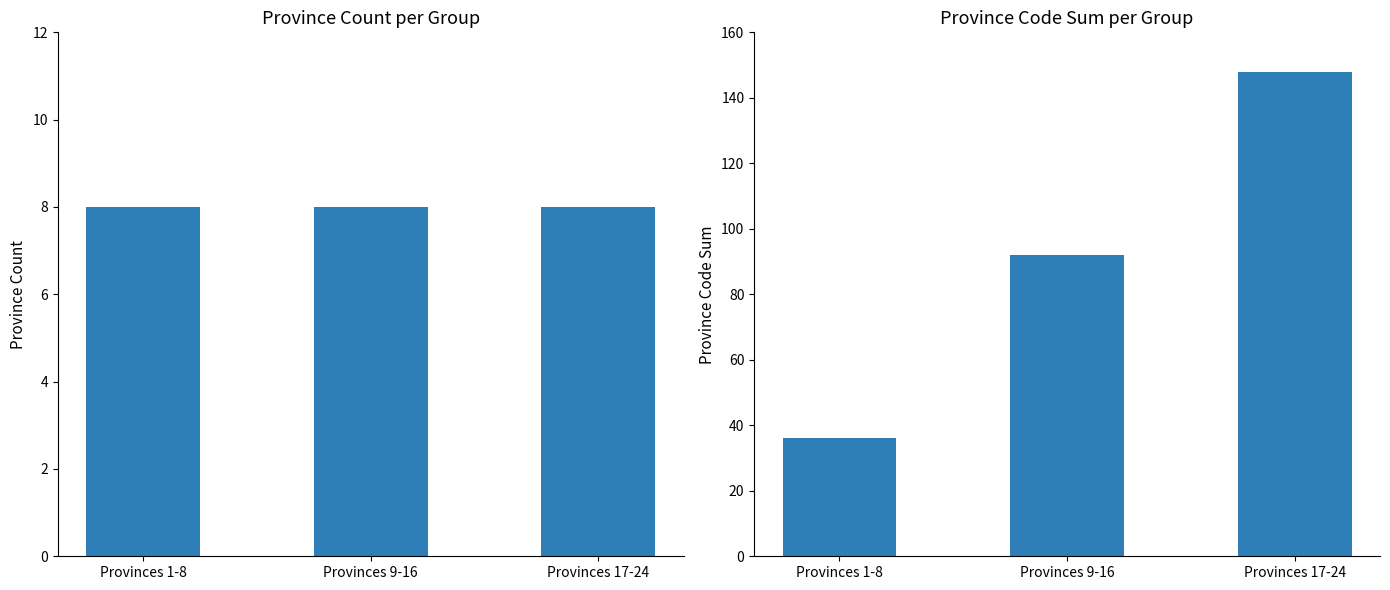

Rank the series by their maximum value, from highest to lowest.

Province Code Sum, Province Count